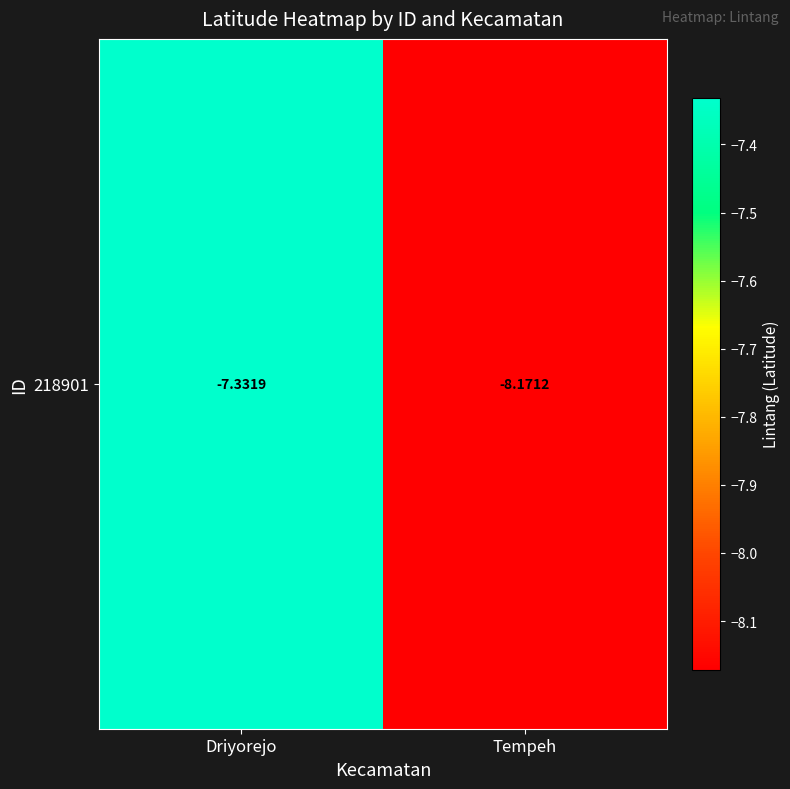

Reading left to right, what are all the values shown in this chart?

Driyorejo=-7.3	Tempeh=-8.2